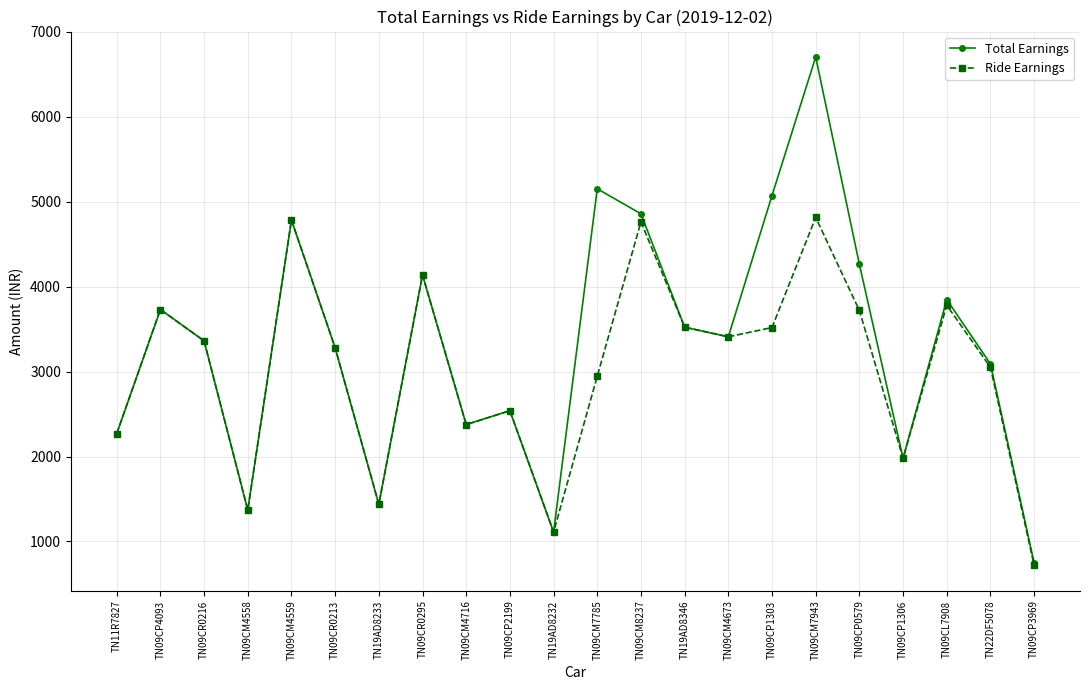

At which label does Total Earnings reach its minimum?

TN09CP3969